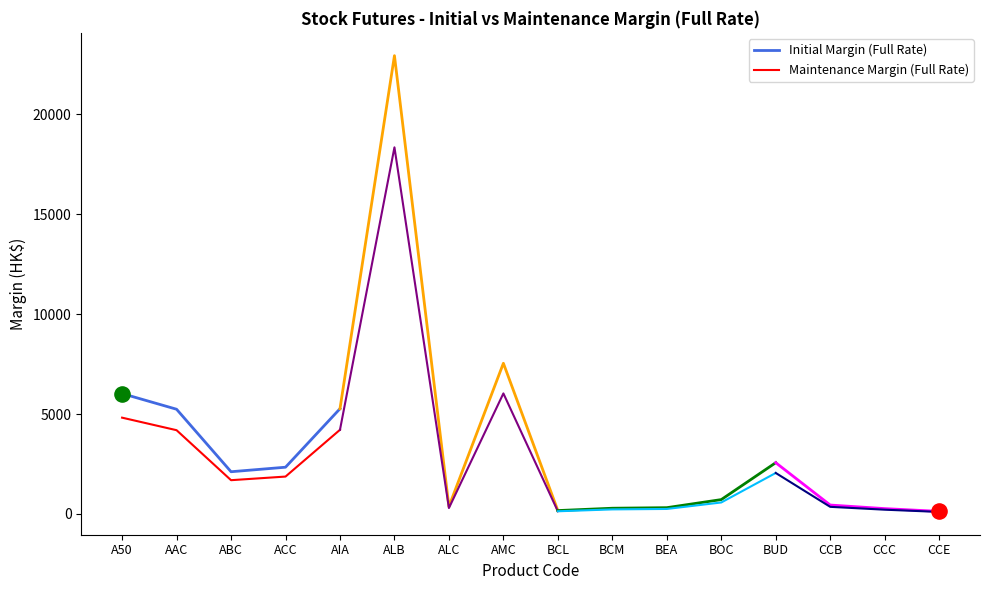

At how many categories does at least one series exceed 5430?

1